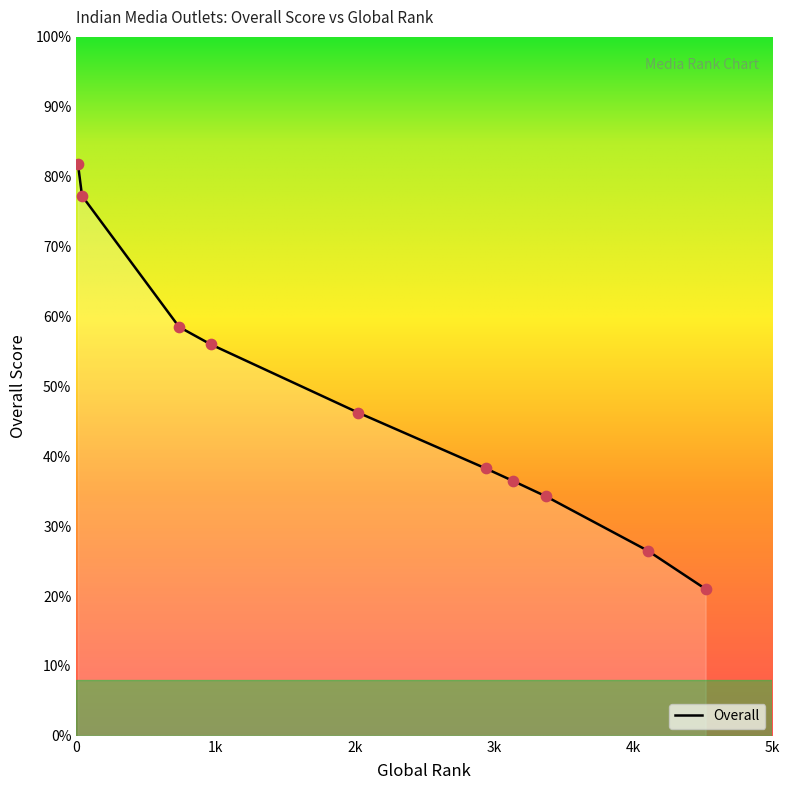

What is the maximum value shown in the chart?

81.8